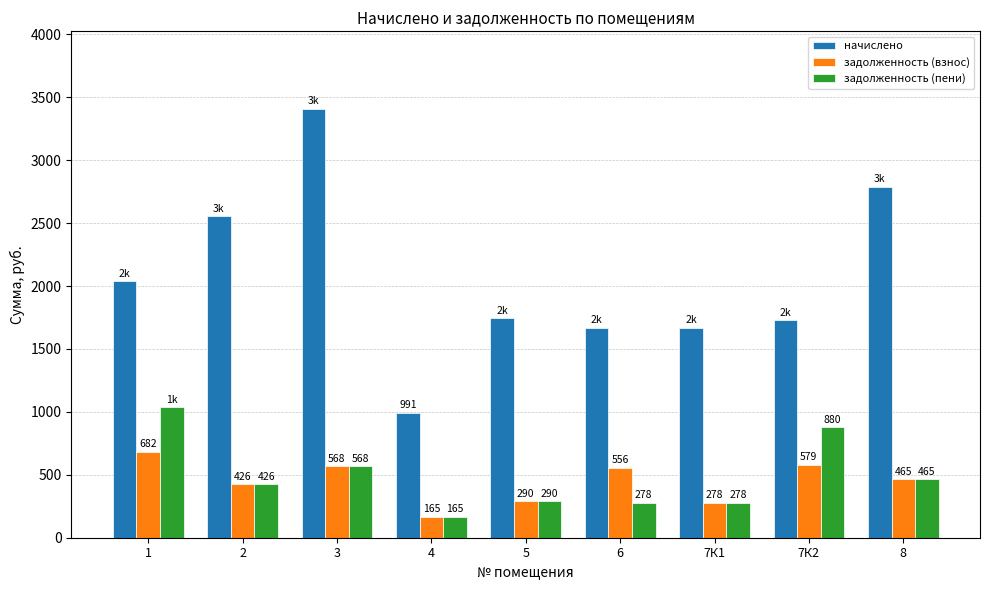

List the series in order of their peak value, highest first.

начислено, задолженность (пени), задолженность (взнос)